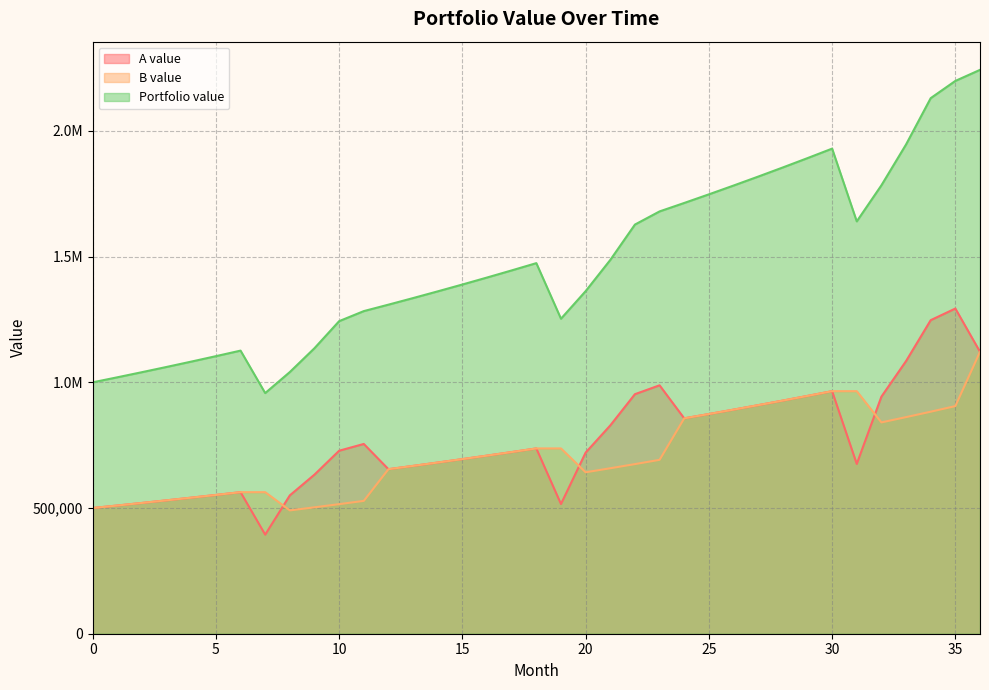

Does the chart display data point markers on the line(s)?

No